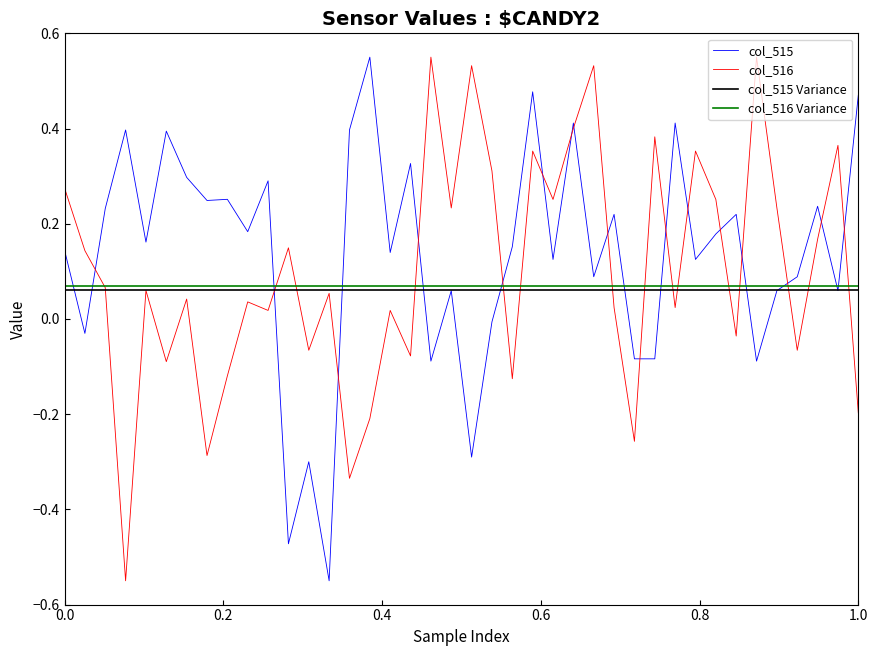

Is this an area chart (filled region under the line)?

No